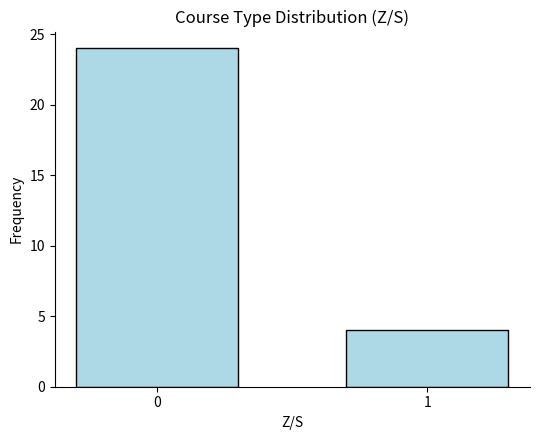

Approximately how many times larger is the value at 1 compared to 0?

0.2